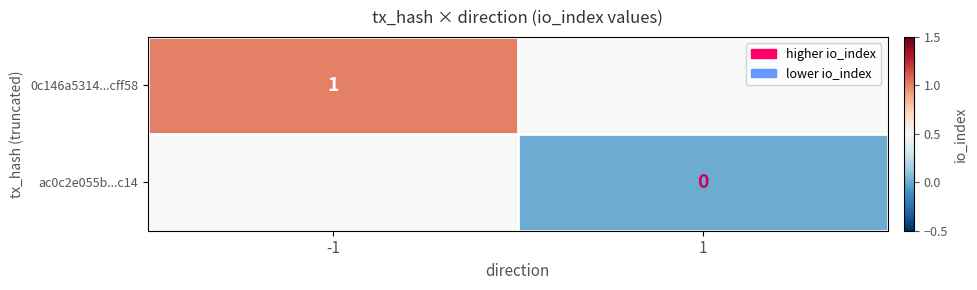

True or false: 0c146a5314...cff58 has a value of 0 at -1.

False